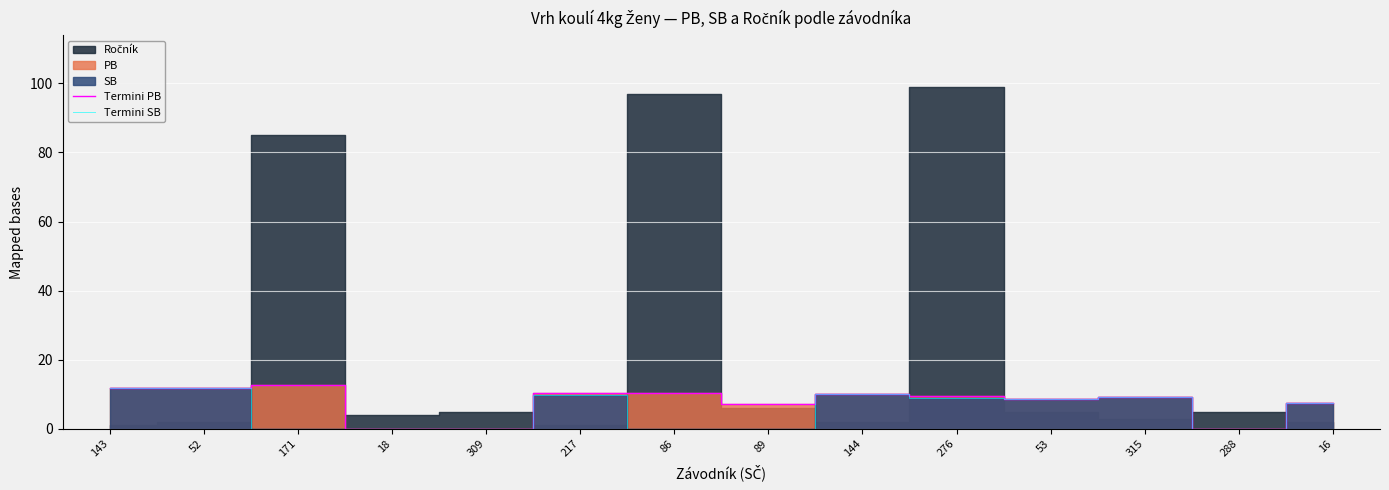

True or false: Termini PB and Termini SB intersect in this chart.

False